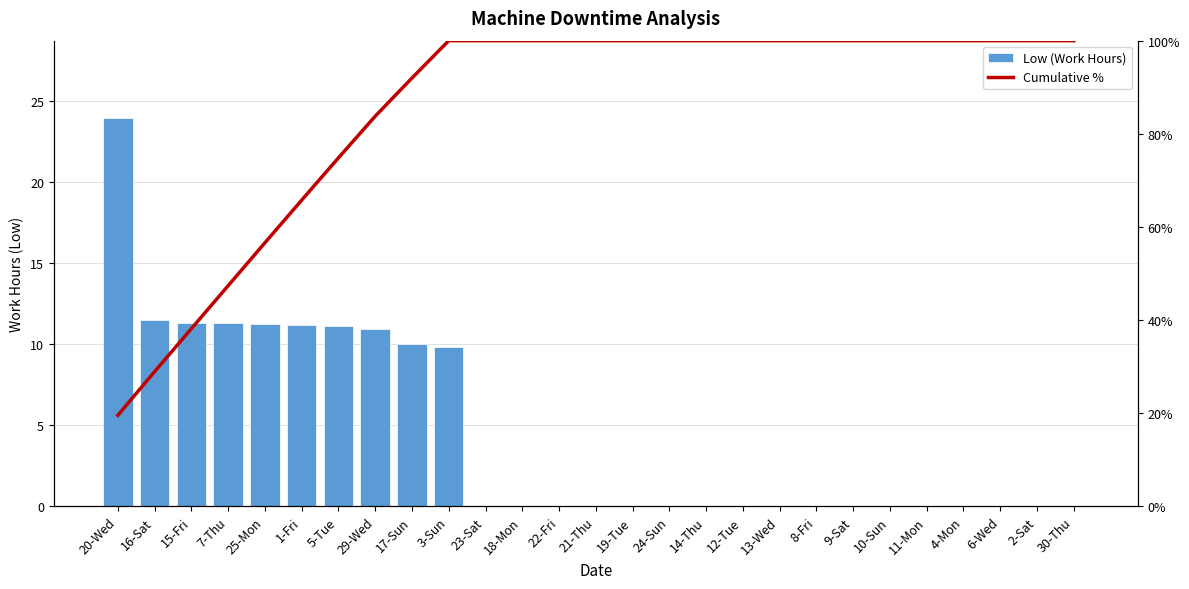

At 4-Mon, list the series in order from smallest to largest.

Low (Work Hours), Cumulative %